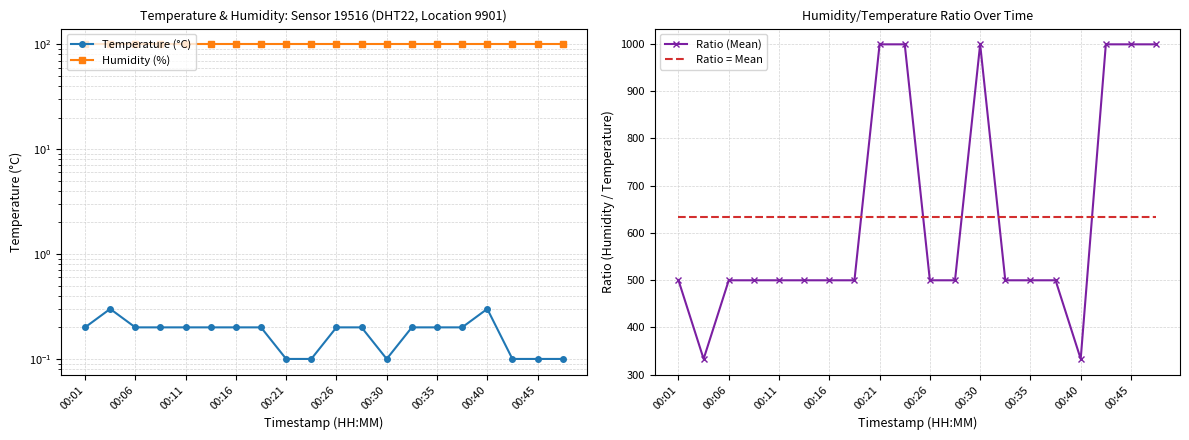

How many lines are shown in the chart?

4